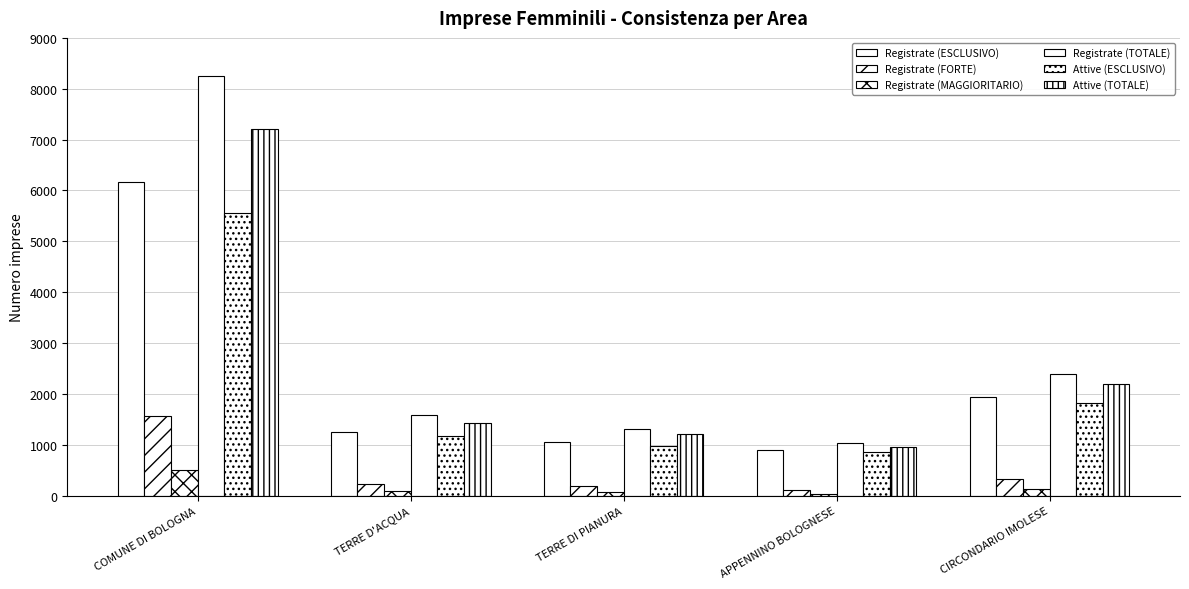

Which series has the widest spread of values?

Registrate (TOTALE)